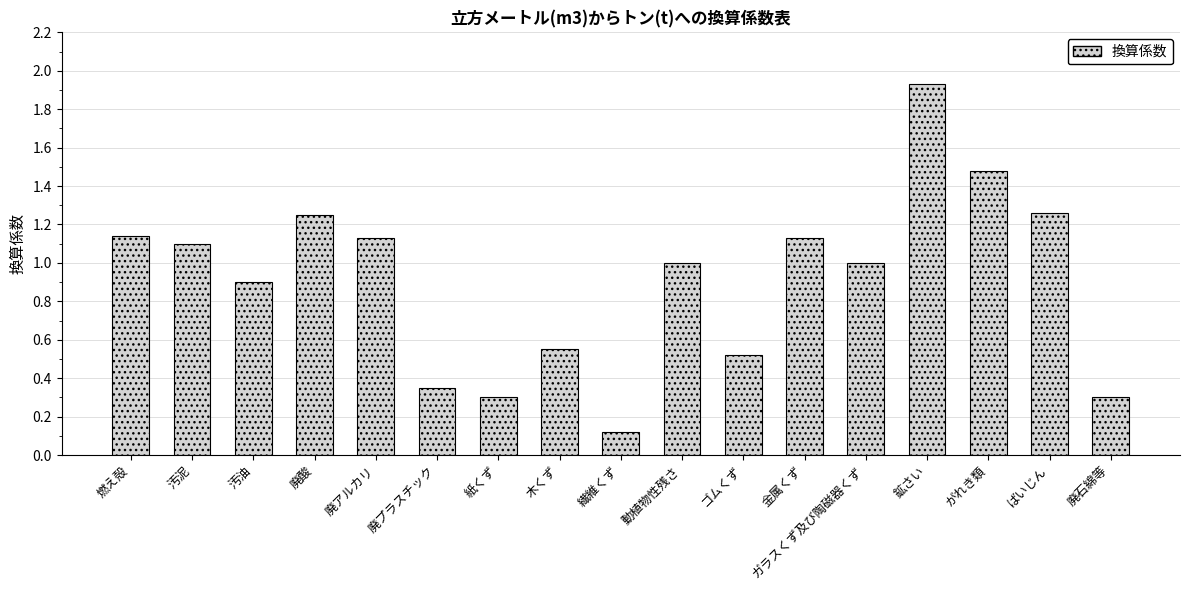

The chart shows a value of 1.0 at 動植物性残さ. True or false?

True